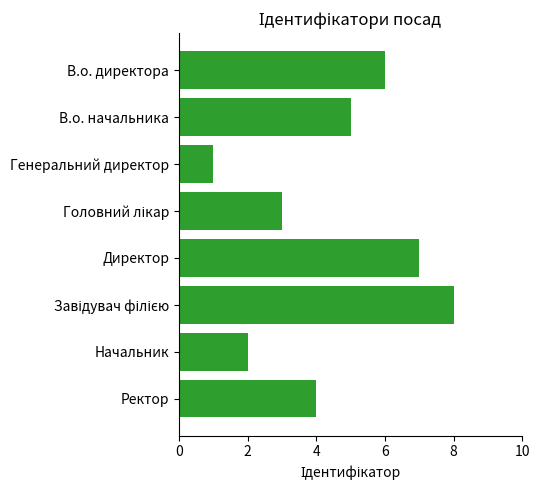

What is the difference between the second highest and minimum values?

6